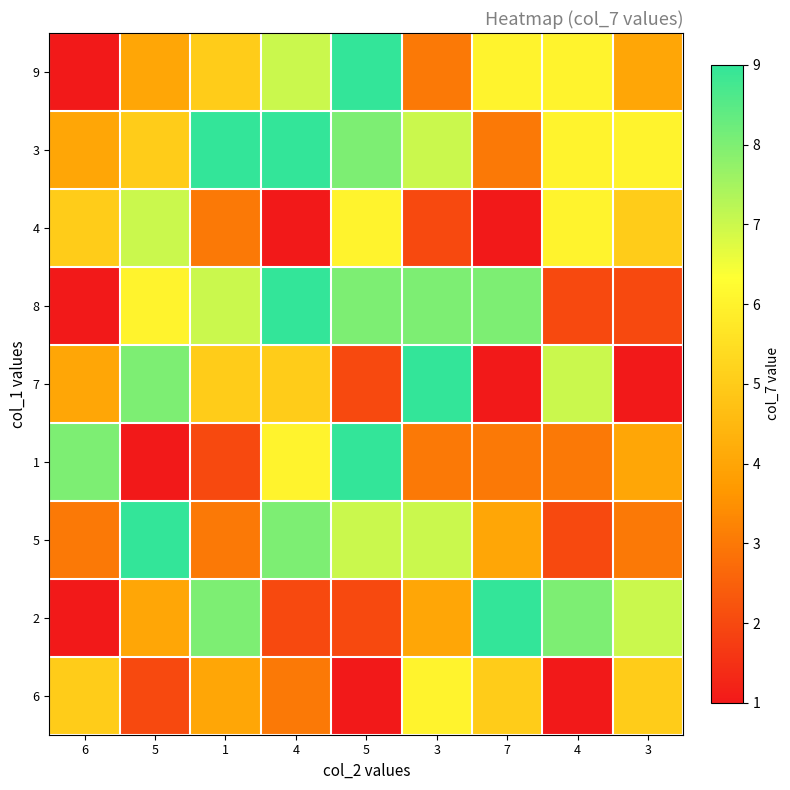

What is the maximum value shown in the chart?

9